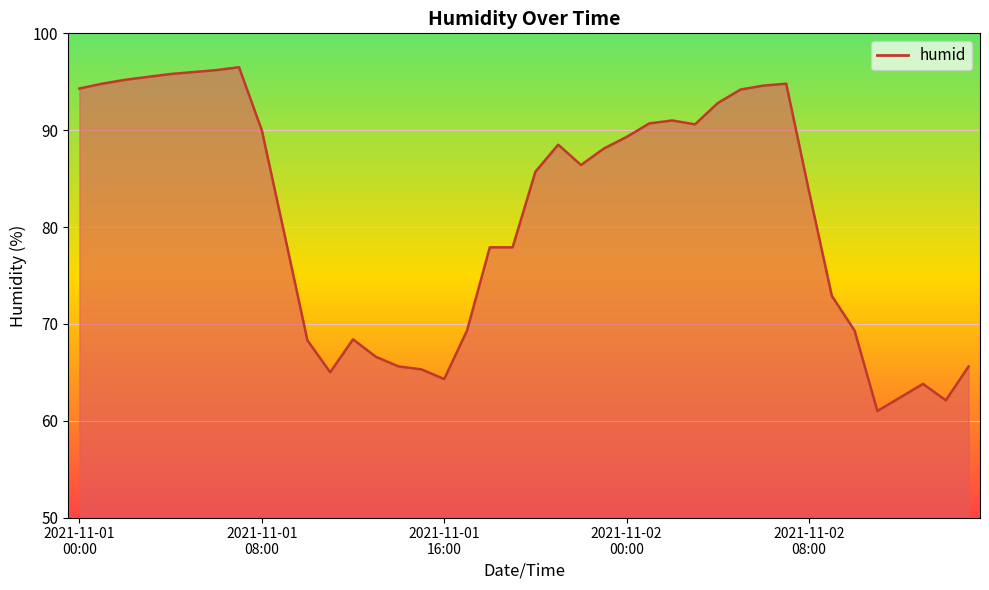

What is the difference between the maximum and minimum values?

35.5